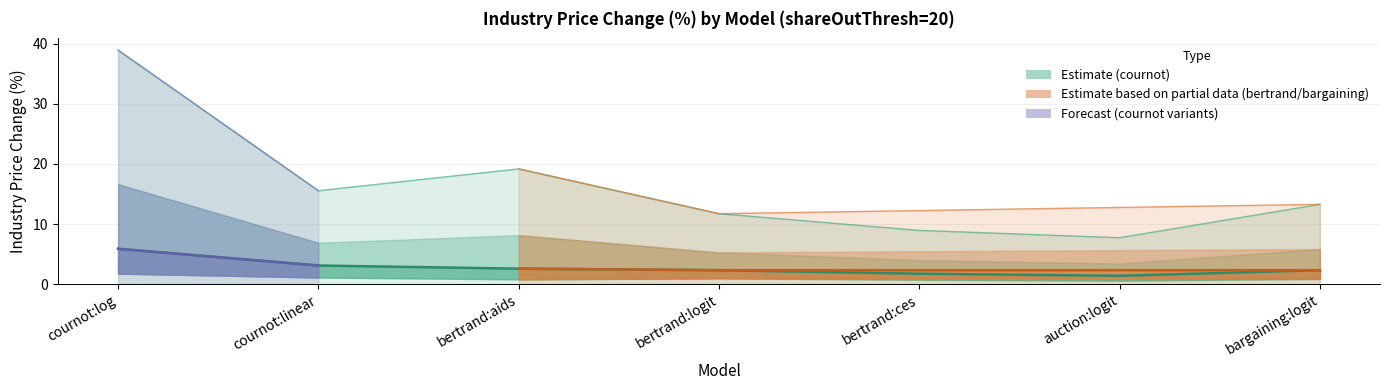

At how many categories does at least one series exceed 20?

1